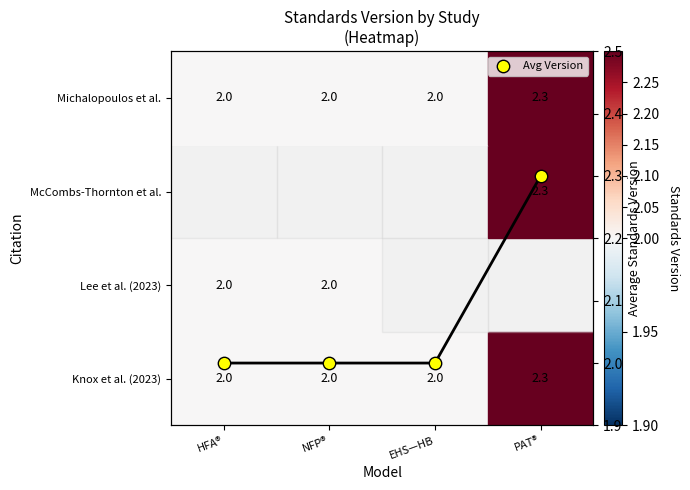

The value at NFP® is 2.0. True or false?

True